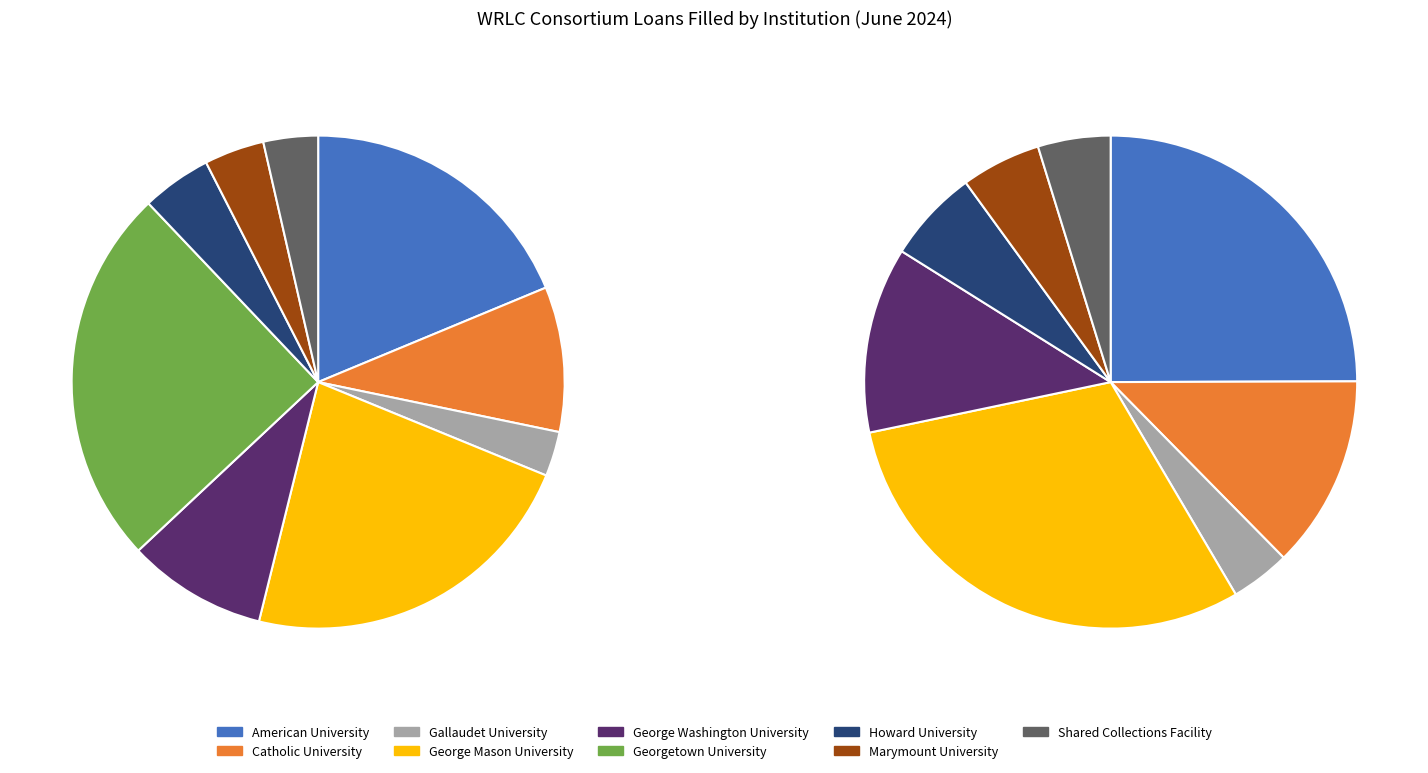

Which has a higher value, Catholic University or Shared Collections Facility?

Catholic University